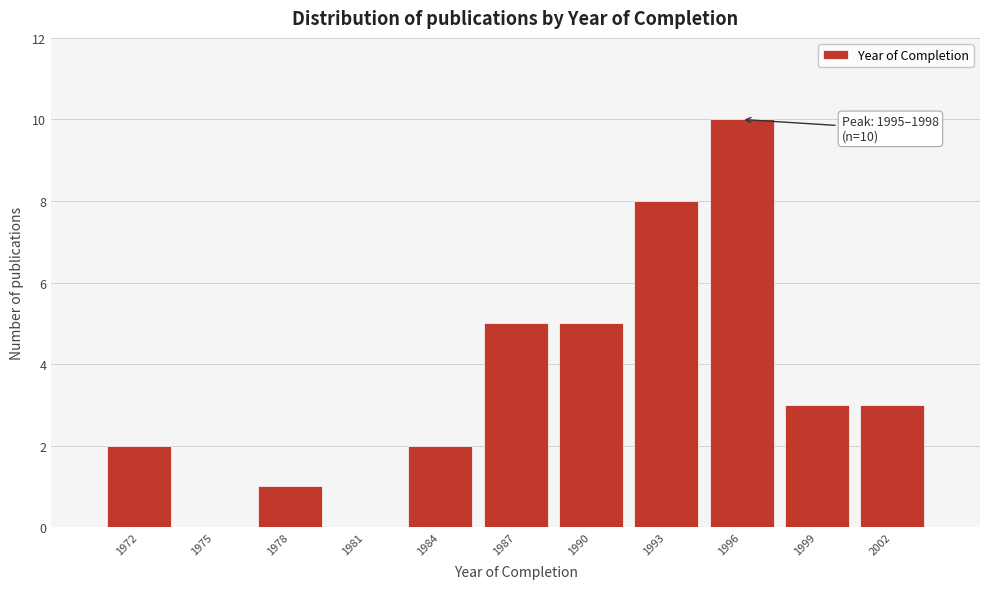

Reading left to right, transcribe all the data shown in this chart.

1972=2	1975=0	1978=1	1981=0	1984=2	1987=5	1990=5	1993=8	1996=10	1999=3	2002=3